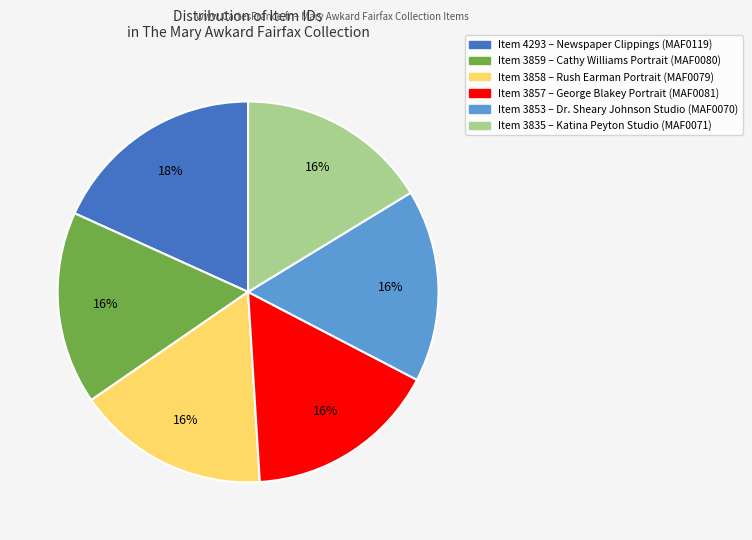

Which slice is the largest?

Item 4293 – Newspaper Clippings (MAF0119)